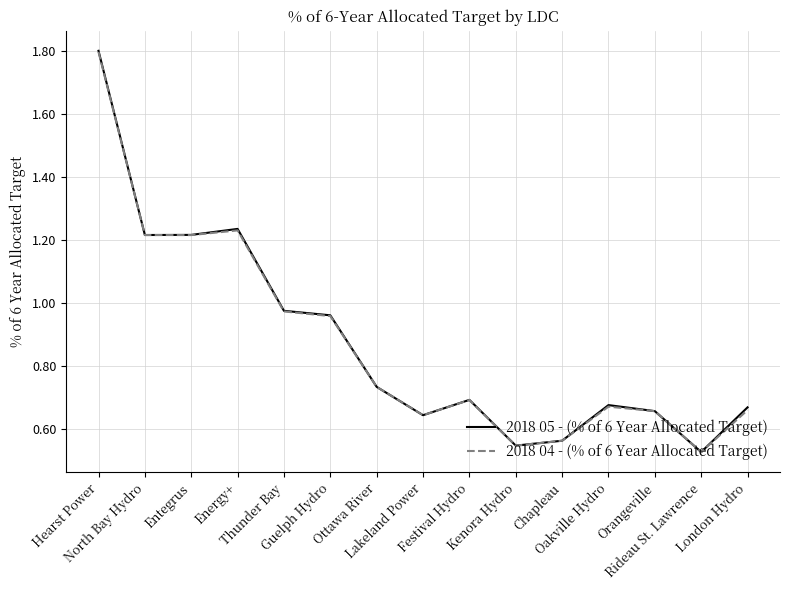

What are all the series names shown in the legend?

2018 05 - (% of 6 Year Allocated Target), 2018 04 - (% of 6 Year Allocated Target)